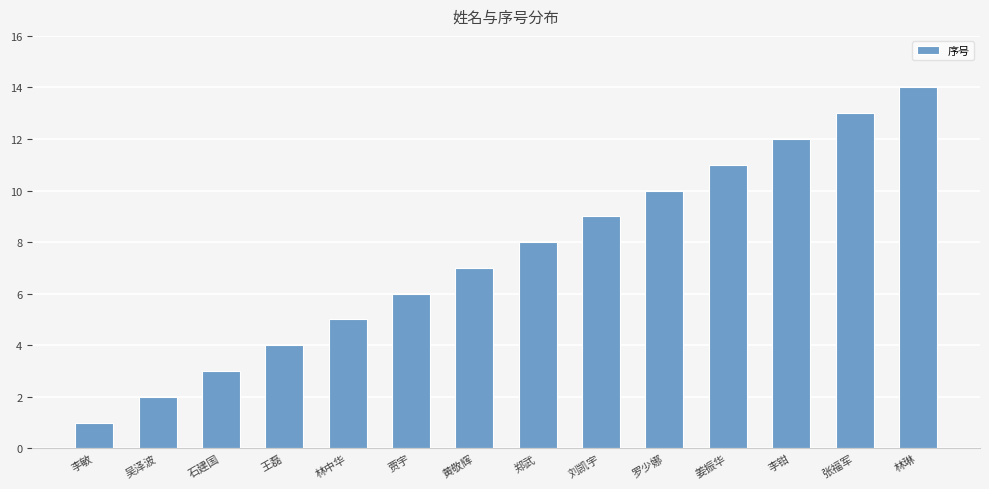

Rank the categories by value from lowest to highest.

李敏, 吴泽波, 石建国, 王磊, 林中华, 贾宇, 黄敬辉, 郑武, 刘凯宇, 罗少娜, 姜振华, 李钳, 张福军, 林琳